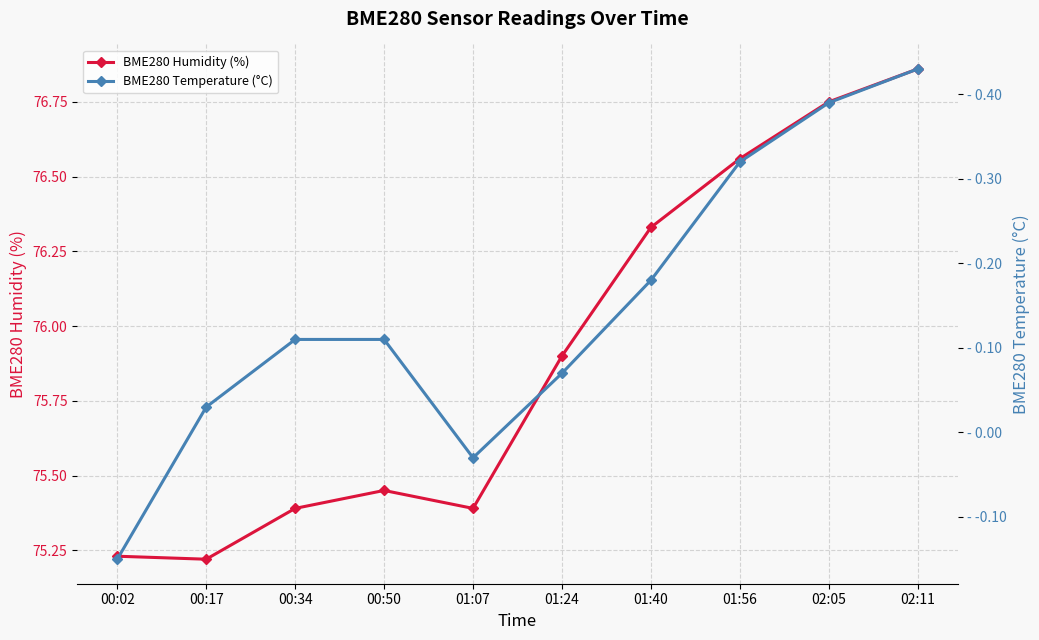

True or false: BME280 Temperature (°C) has a value of 0.6 at 02:05.

False